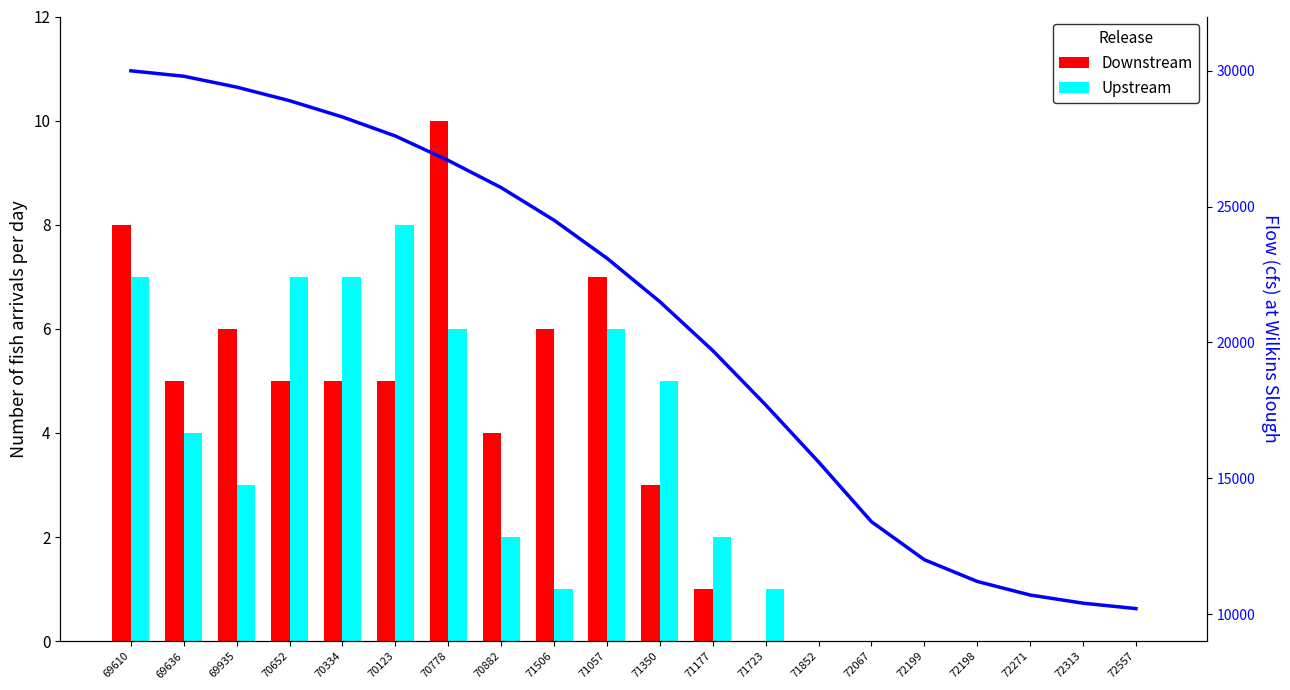

What is the difference between the maximum and minimum values in the Downstream series?

10